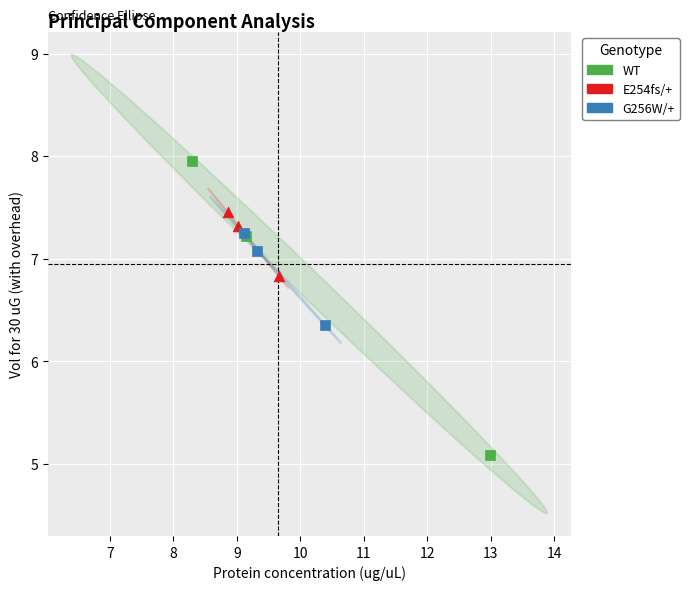

Which series reaches the minimum Y coordinate?

WT